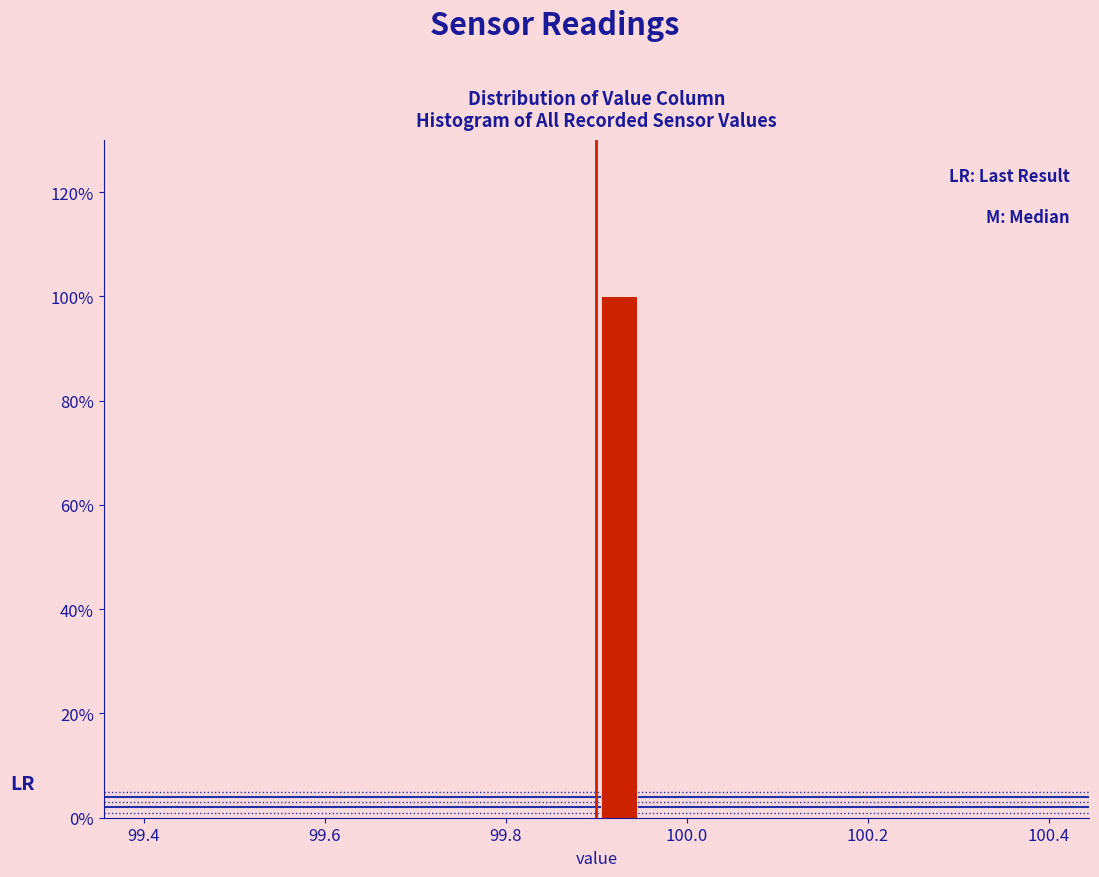

Around what value on the x-axis is the tallest bar? Give the approximate position of its centre, as read against the axis.

99.92